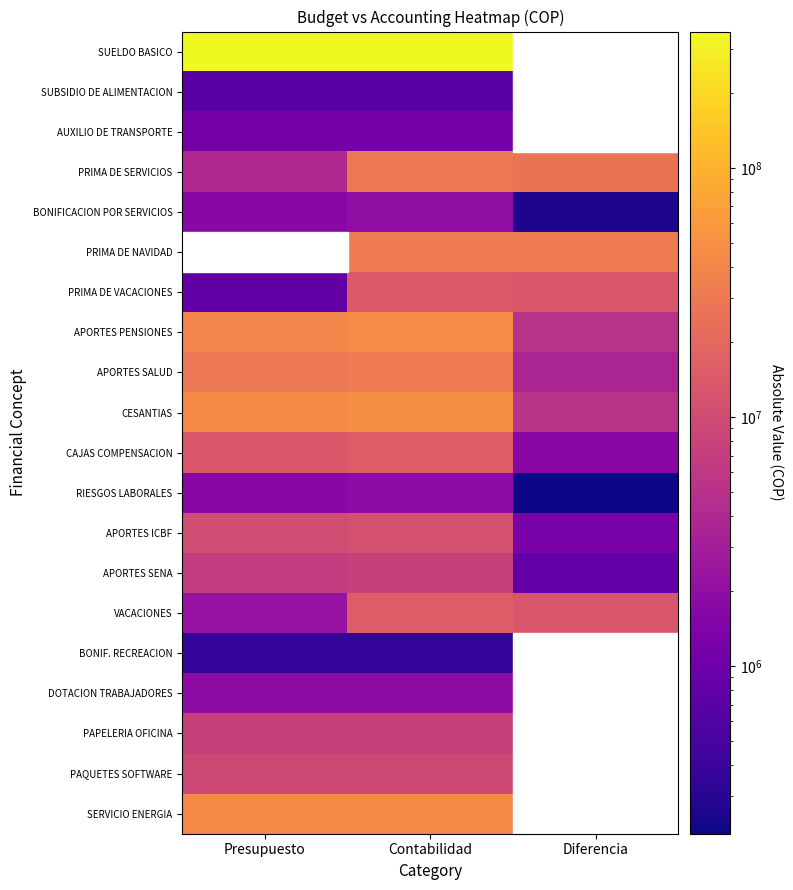

The value of APORTES SENA at Presupuesto is 6682200.0. True or false?

True